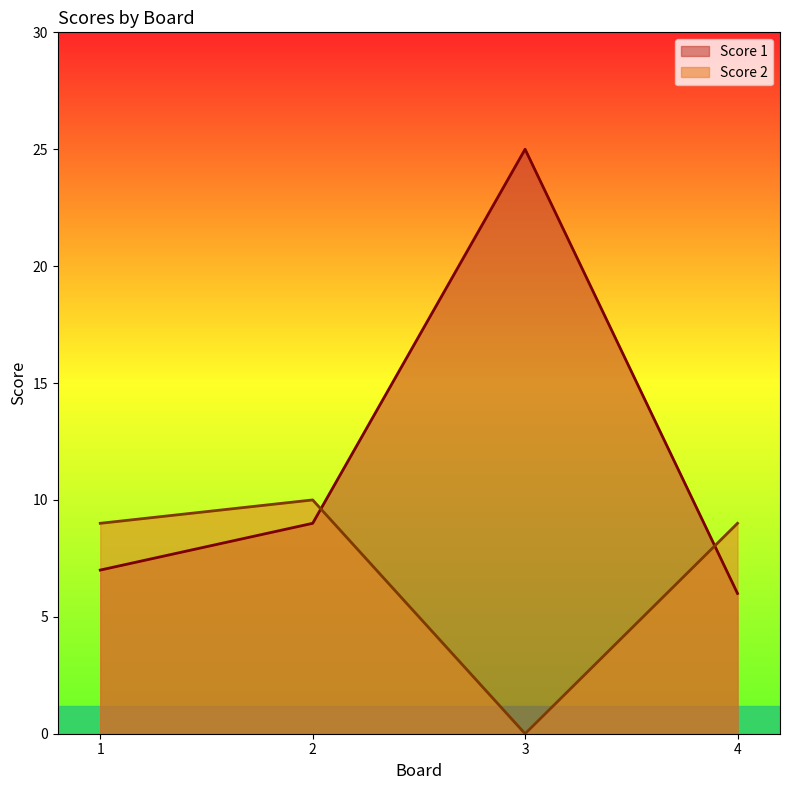

What is the sum of all Score 2 values?

28